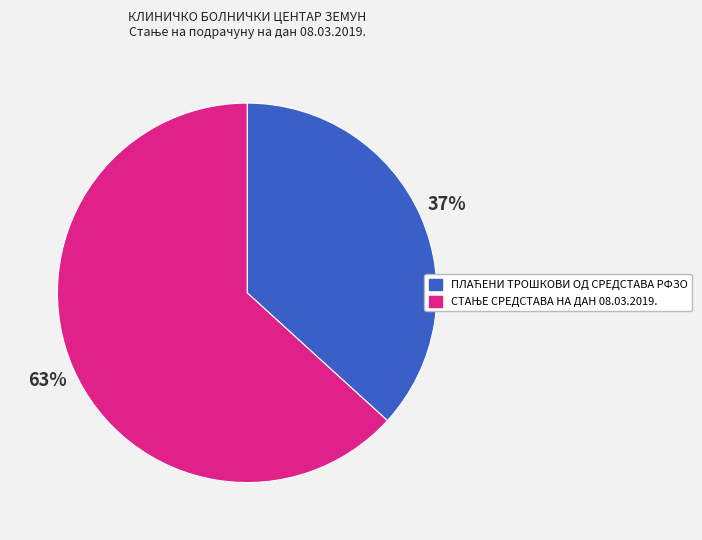

Does any single category account for the majority?

Yes